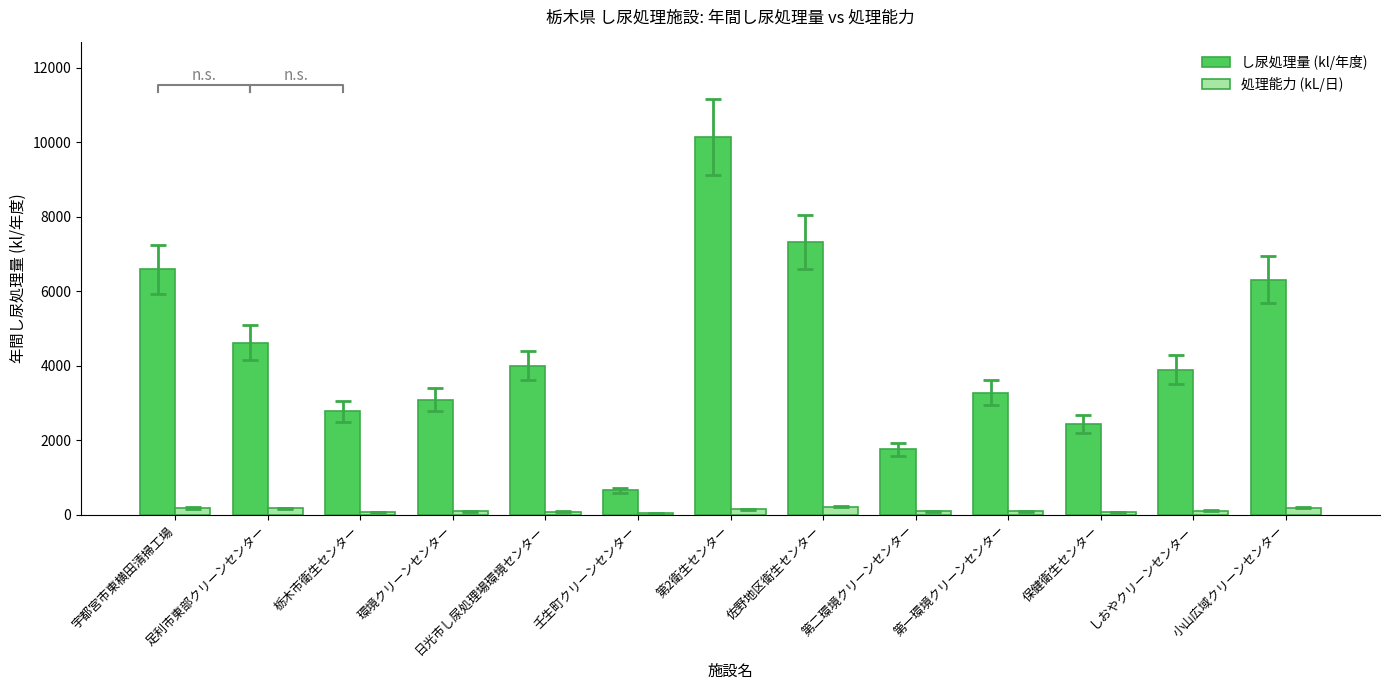

The し尿処理量 (kl/年度) series shows 1756.0 at 第二環境クリーンセンター. True or false?

True